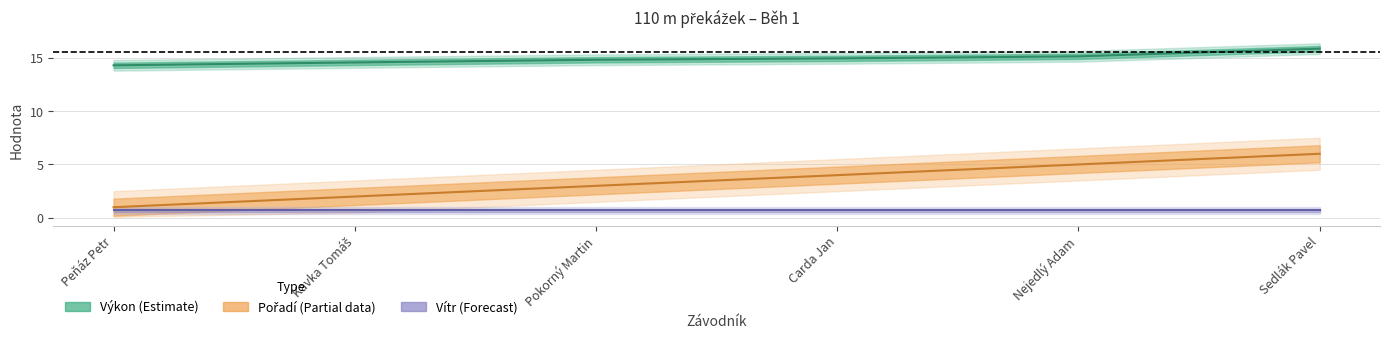

Does the chart display data point markers on the line(s)?

No